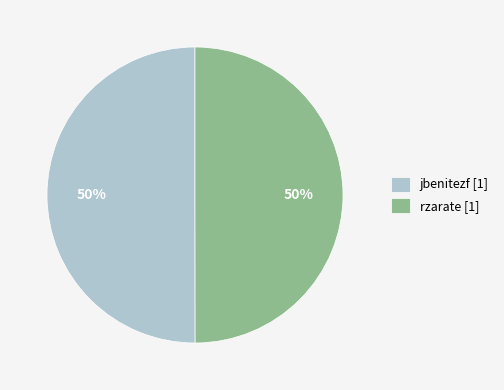

True or false: rzarate accounts for 50% of the total.

True